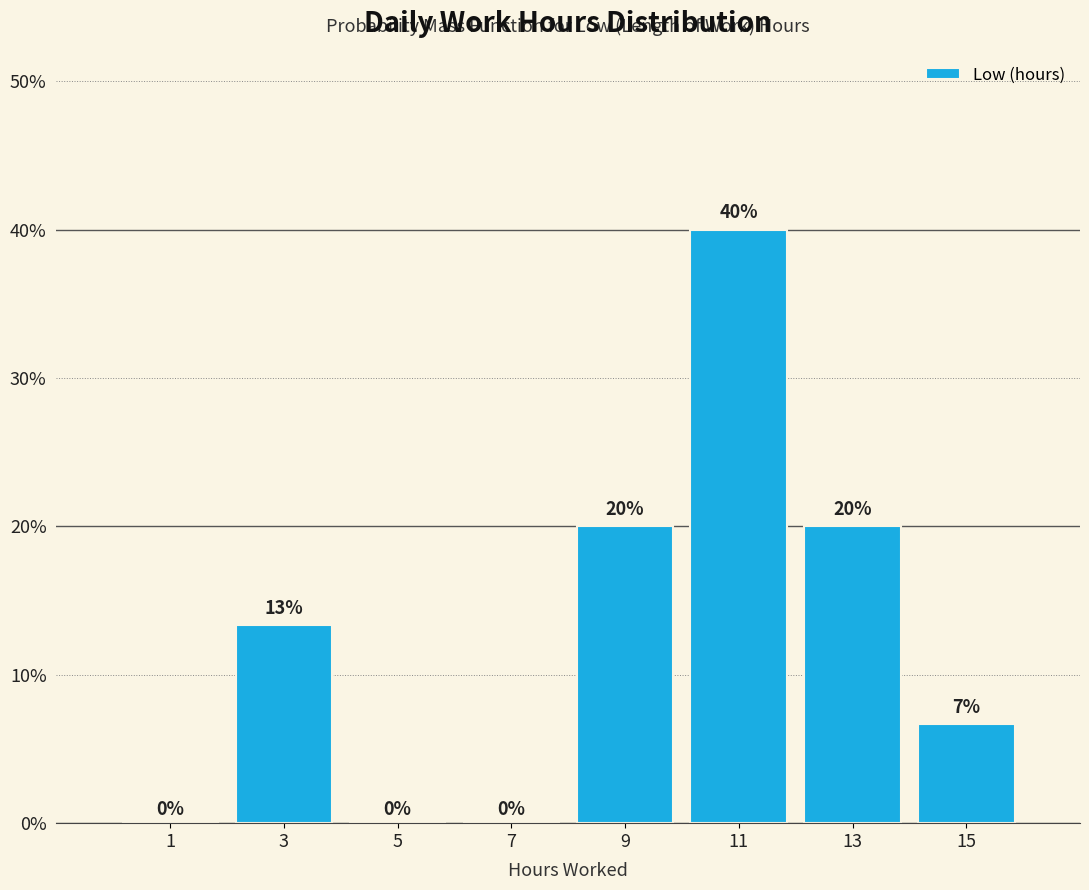

Over which range of the x-axis is the bar tallest?

10 to 12